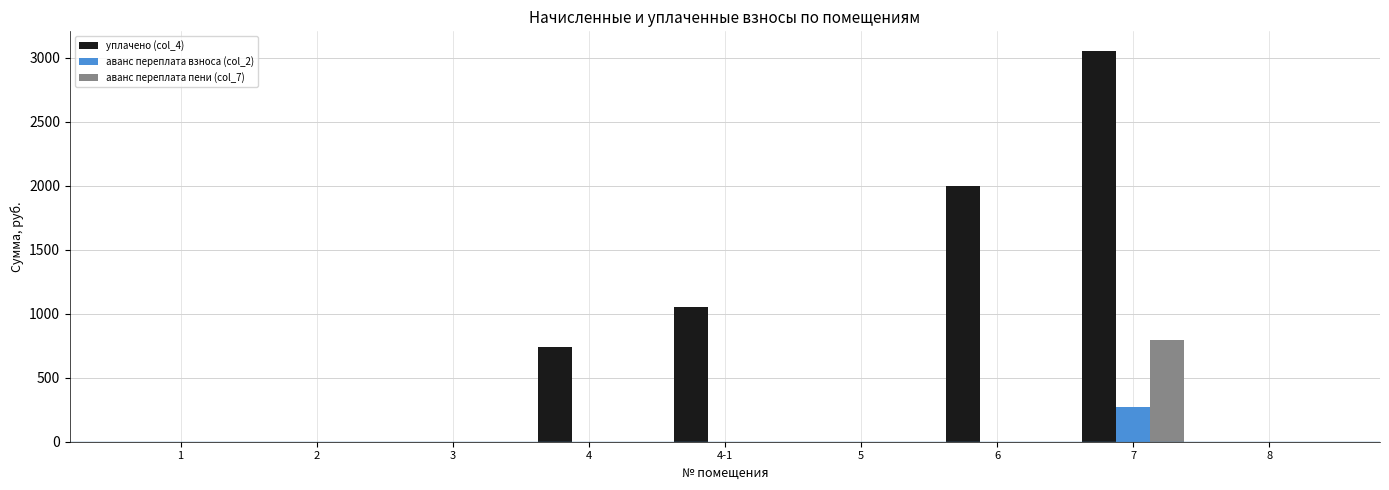

At which category is the sum across all series the highest?

7